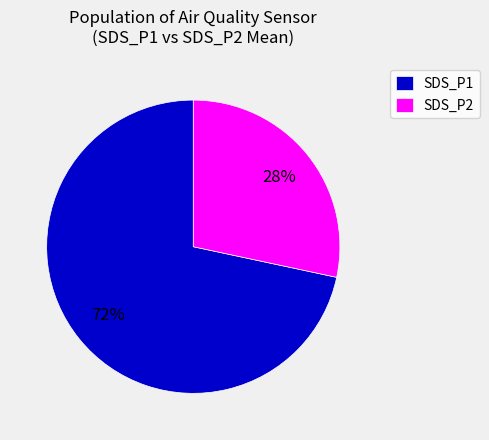

What is the largest slice in the pie chart?

SDS_P1